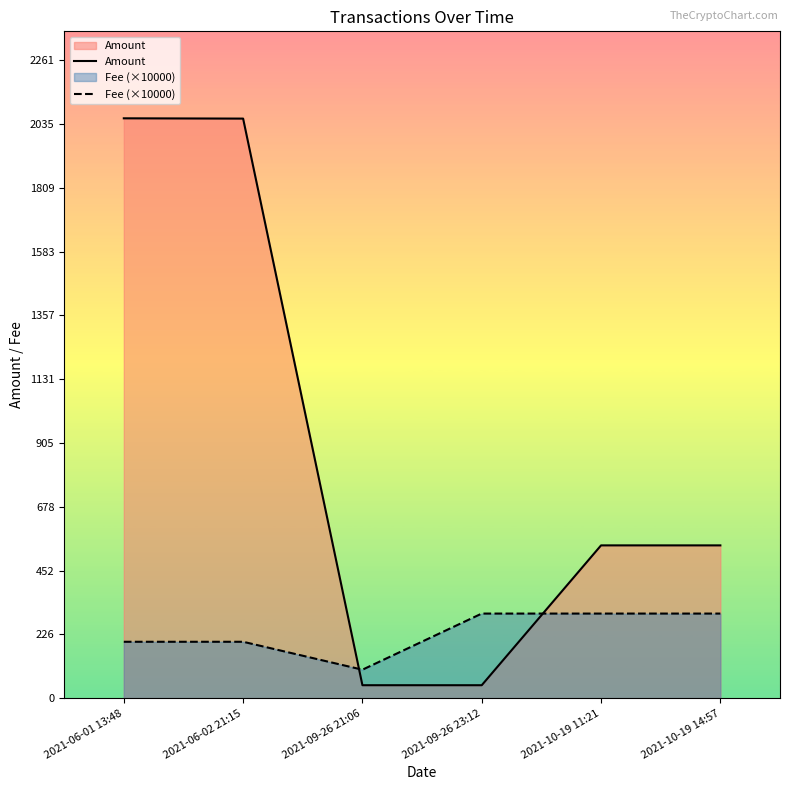

Which series ends up on top after the final intersection of Amount and Fee (×10000)?

Amount